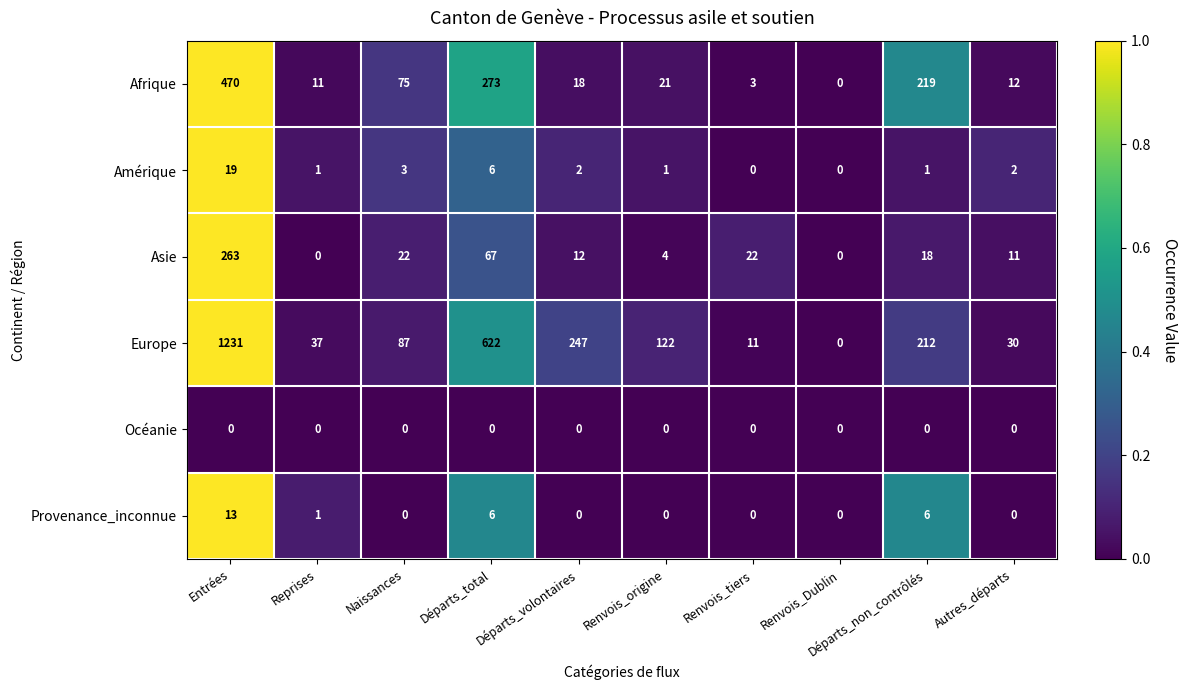

Which series has the largest range (max minus min)?

Europe